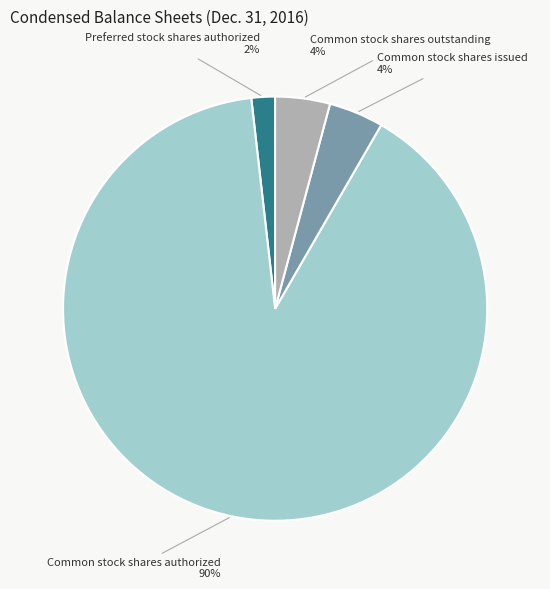

To the nearest percent, what is the average slice percentage?

25%